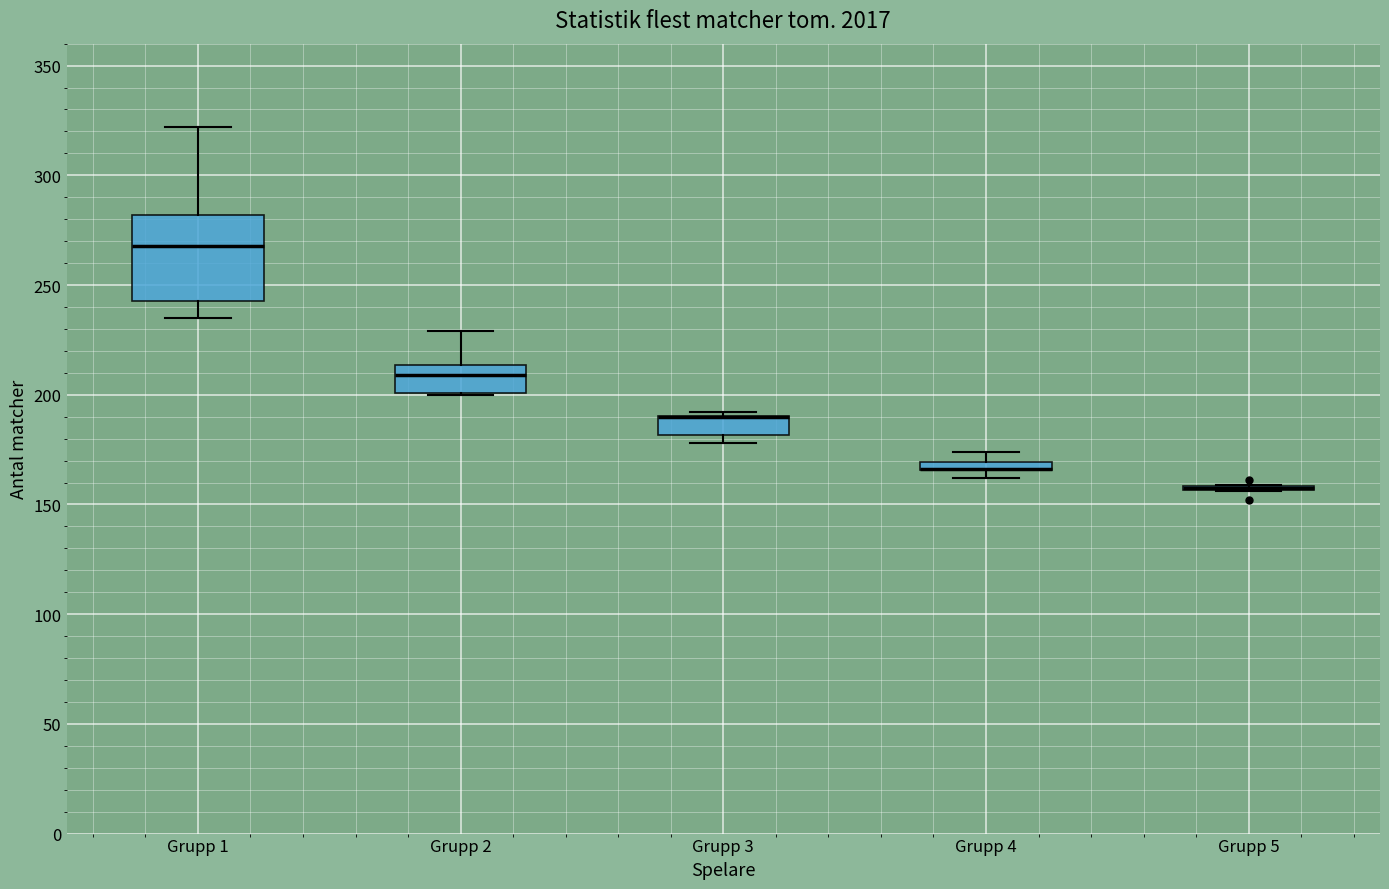

Comparing the boxes themselves (not the whiskers), which one is the tallest?

Grupp 1